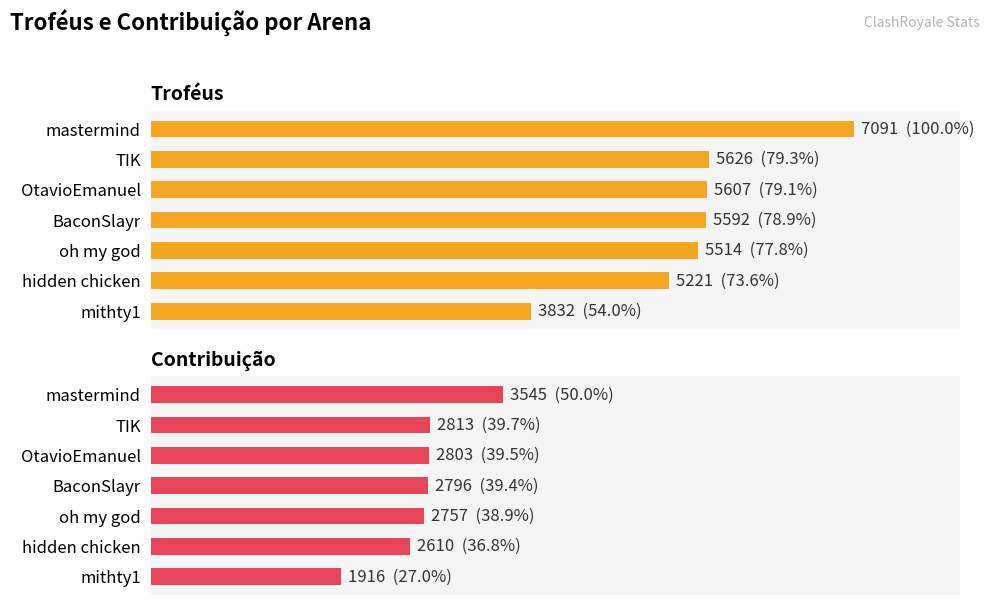

How many bars are there in each group?

2